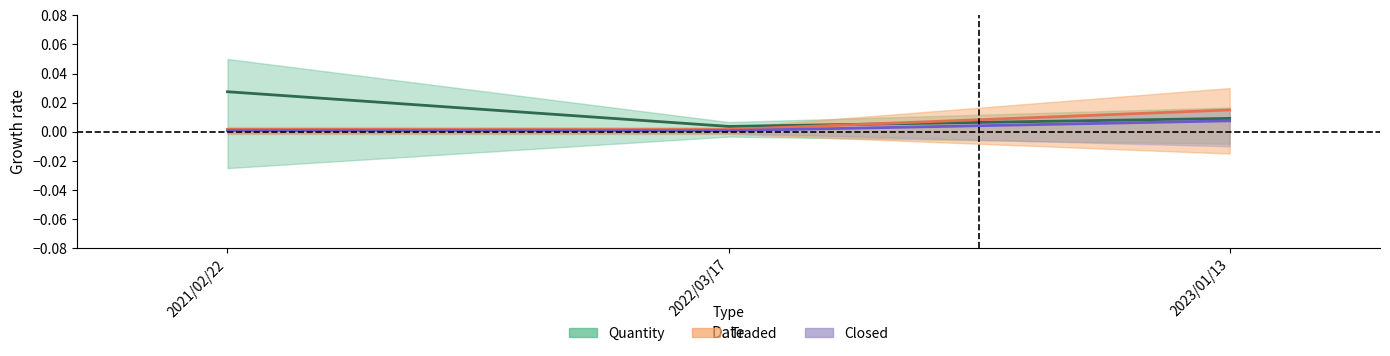

The Closed series shows 0.0 at 2022/03/17. True or false?

True